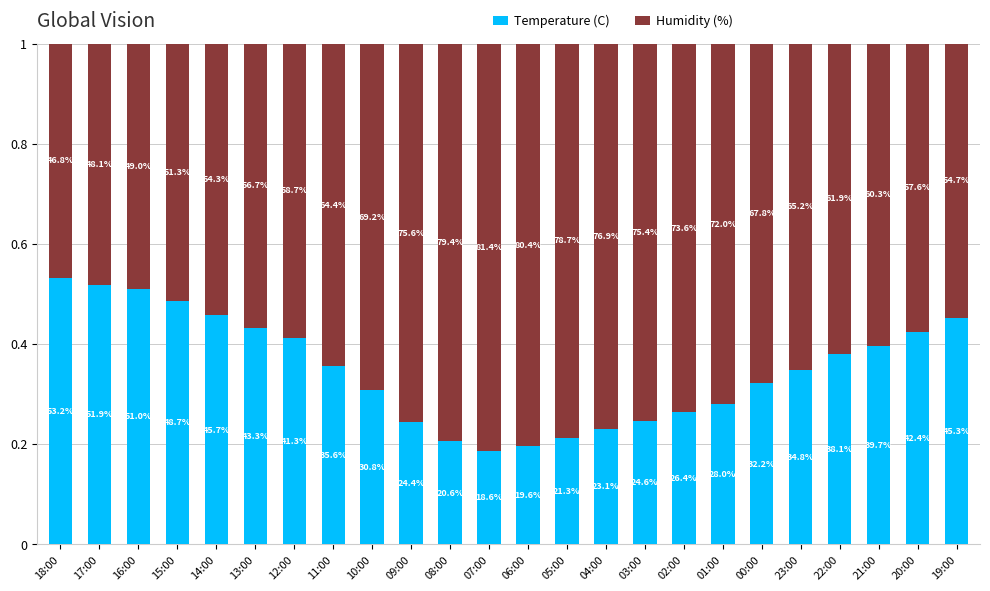

How many bars are there in total?

24